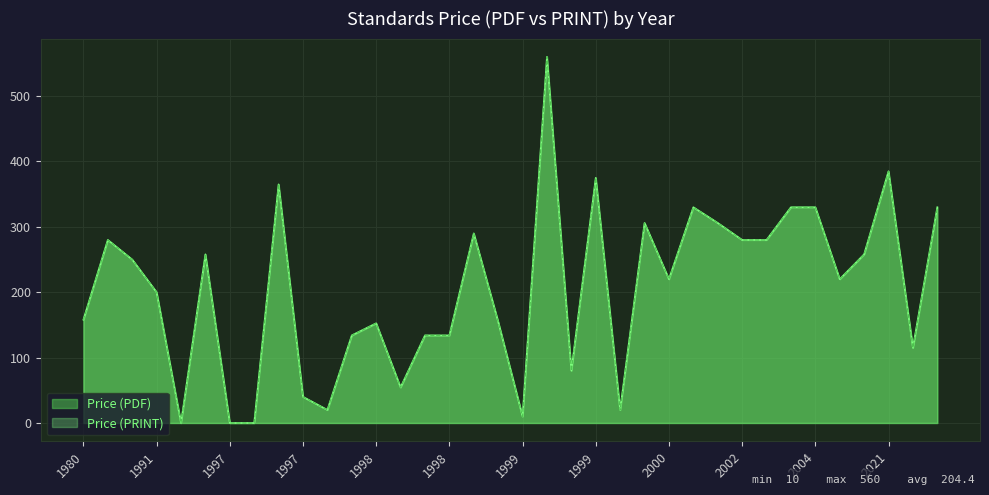

What is the difference between the maximum and second lowest values in the Price (PRINT) series?

560.0